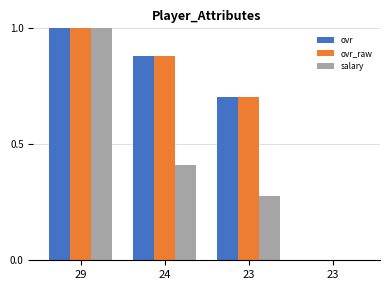

The salary series shows 0.0 at 23. True or false?

True